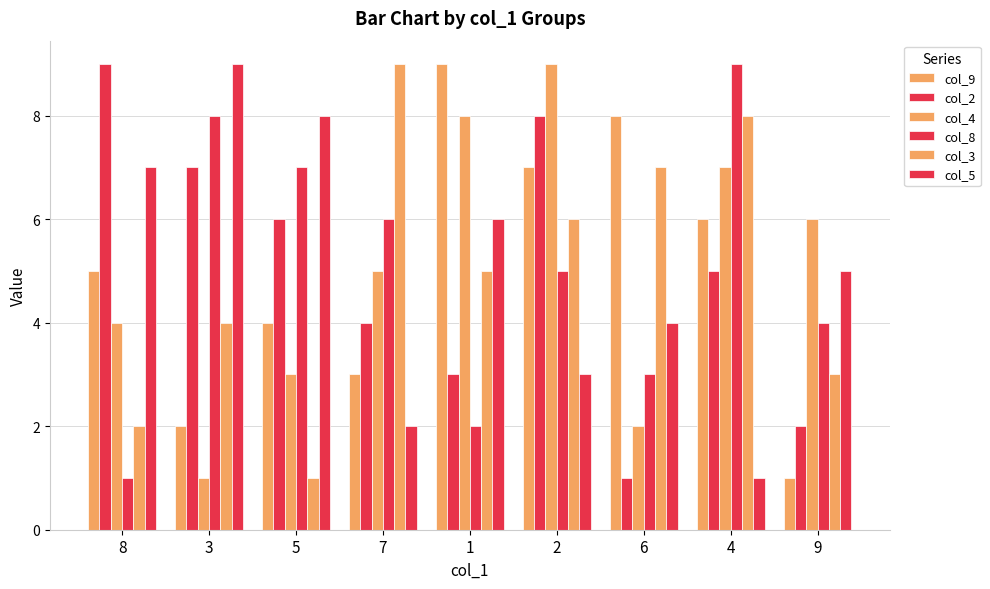

What is the sum of the col_4 values at 4 and 1?

15